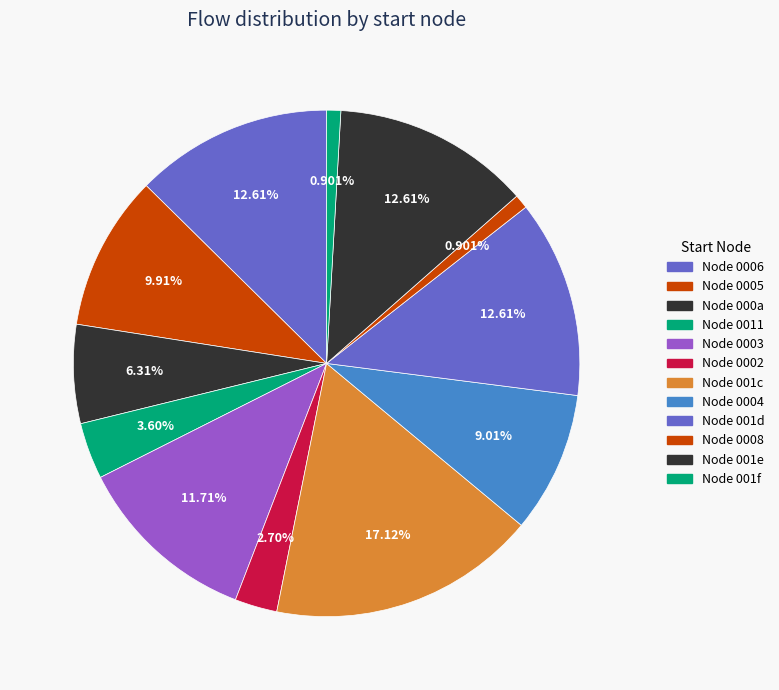

Count the number of slices in the pie.

12